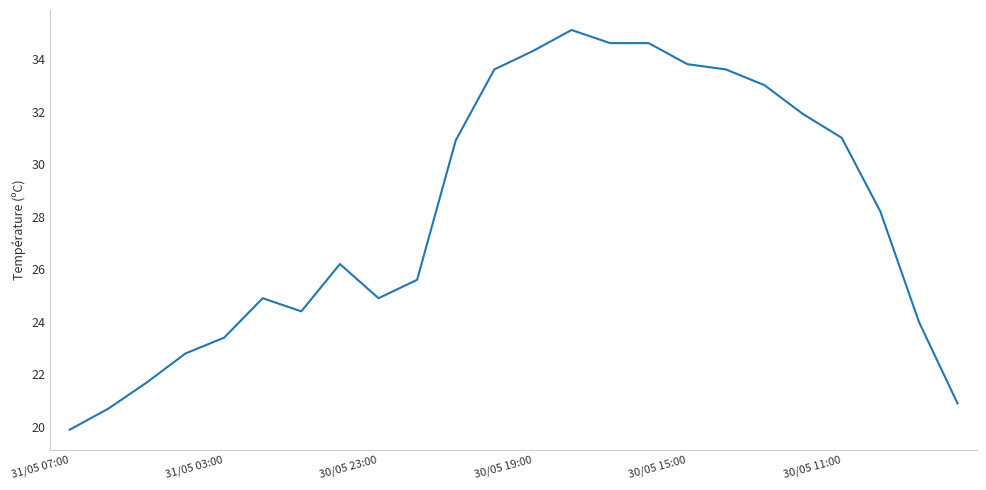

What is the smallest value displayed?

19.9